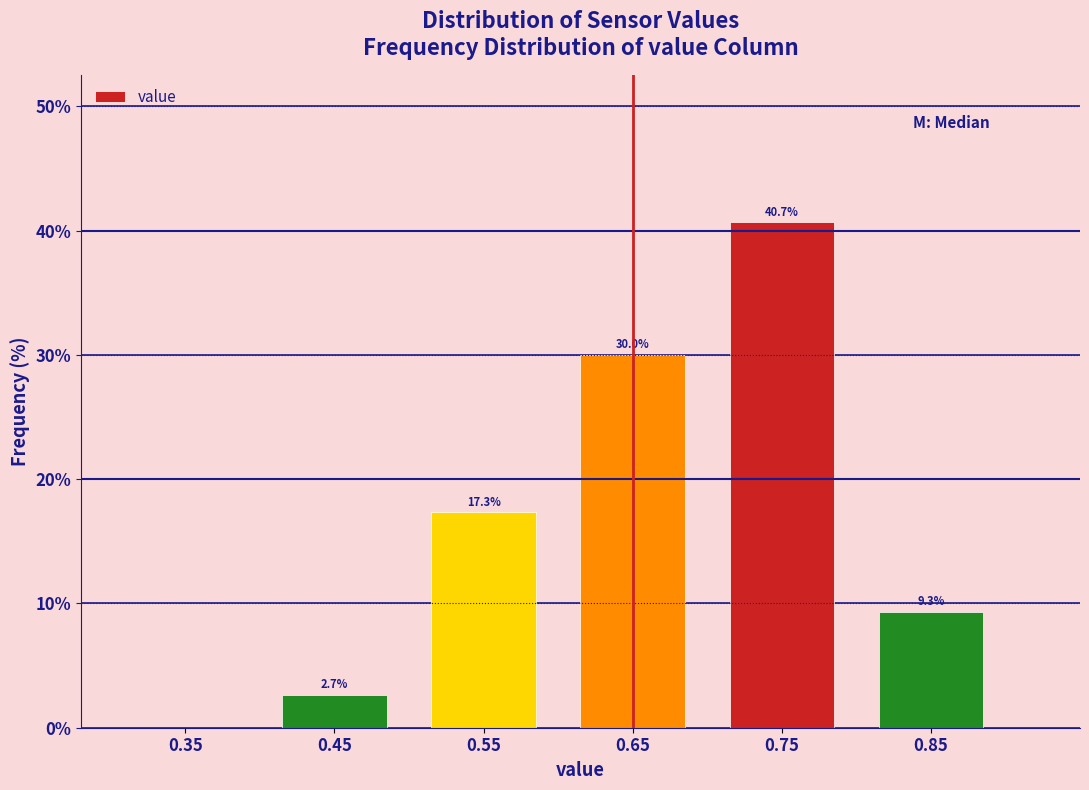

Which range on the x-axis has the tallest bar?

0.7 to 0.8